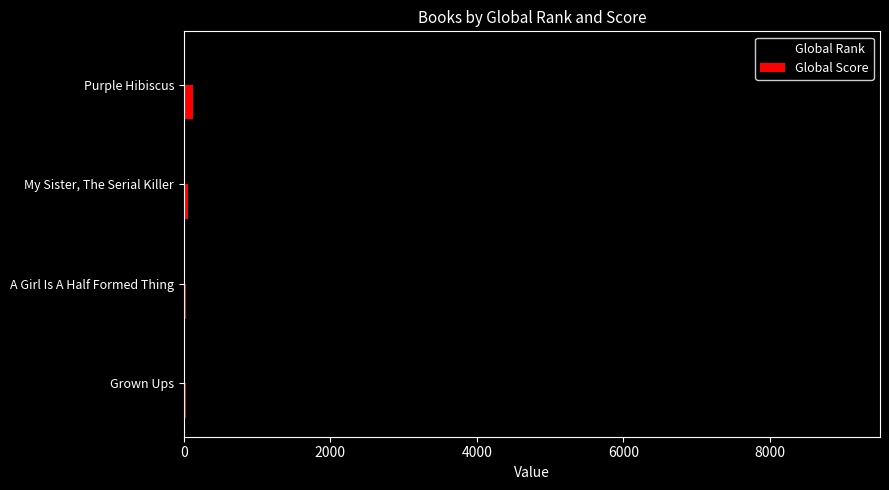

Which series has the largest range (max minus min)?

Global Rank